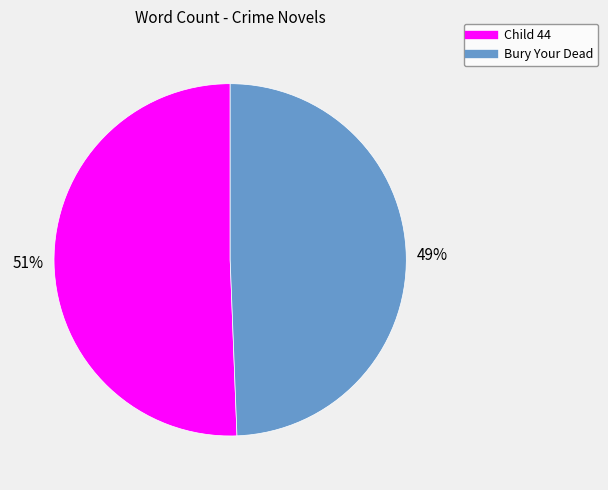

How many slices are in this pie chart?

2